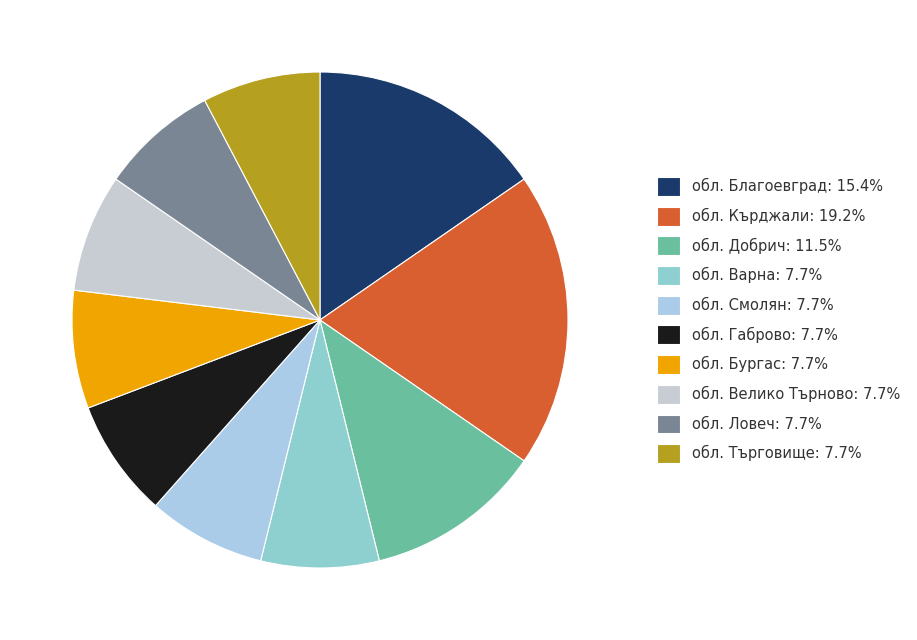

How many slices are in this pie chart?

10